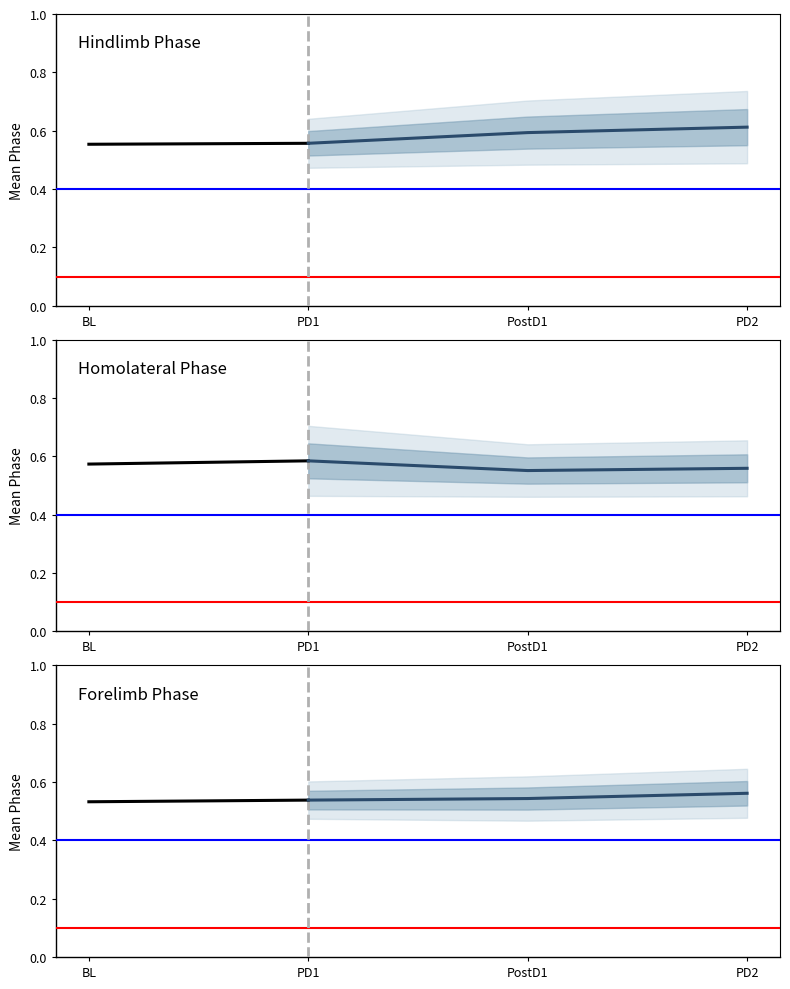

What position from the right is PD1?

1